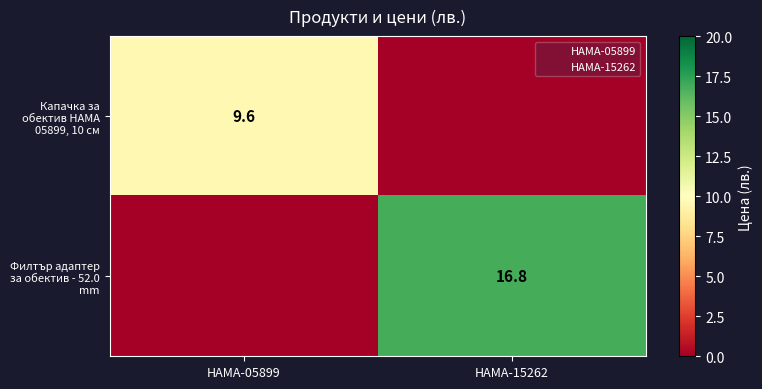

Is the value of Филтър адаптер за обектив - 52.0 mm at HAMA-15262 greater than the value of Капачка за обектив HAMA 05899, 10 см at HAMA-05899?

Yes